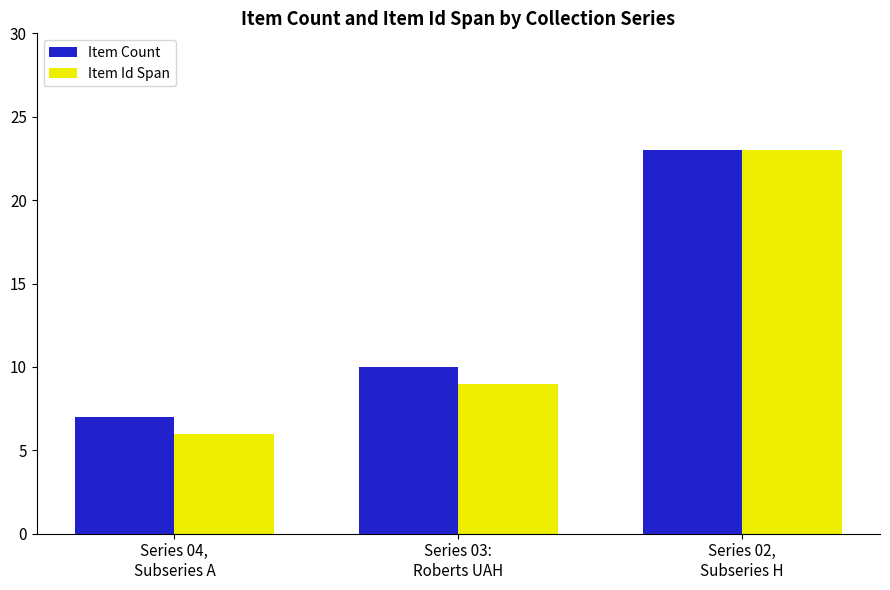

Are the bars grouped side by side (vs. stacked)?

Yes